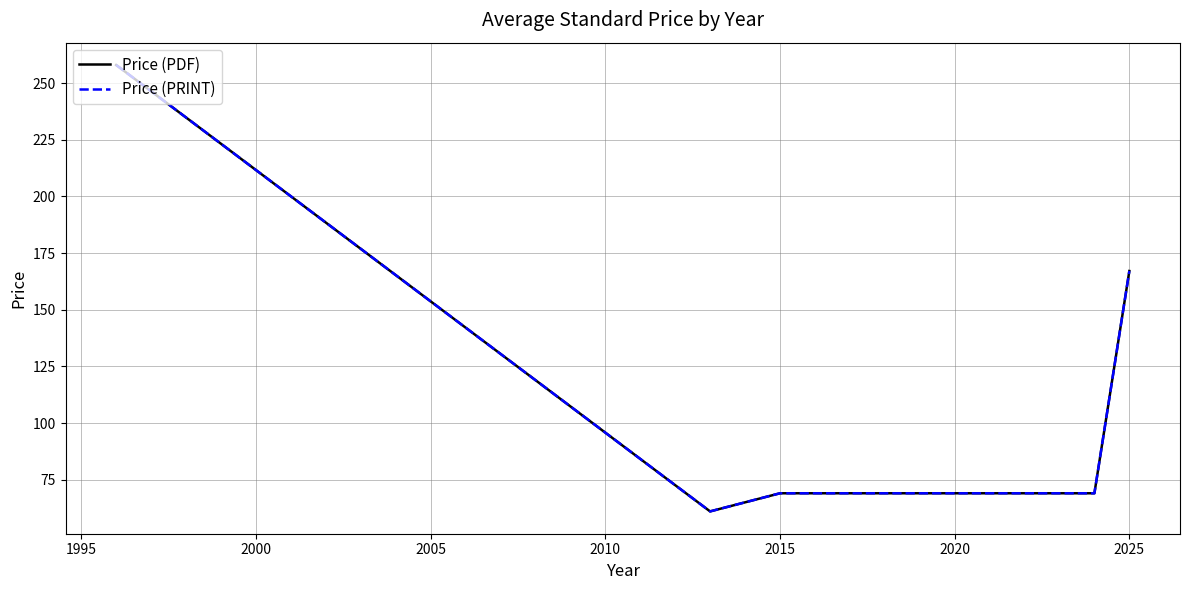

Does the chart display data point markers on the line(s)?

No